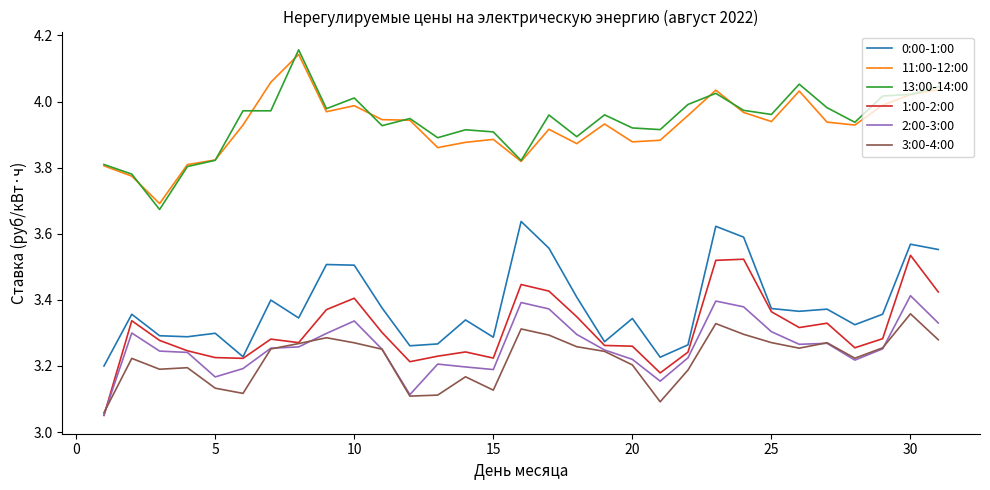

How many lines are shown in the chart?

6